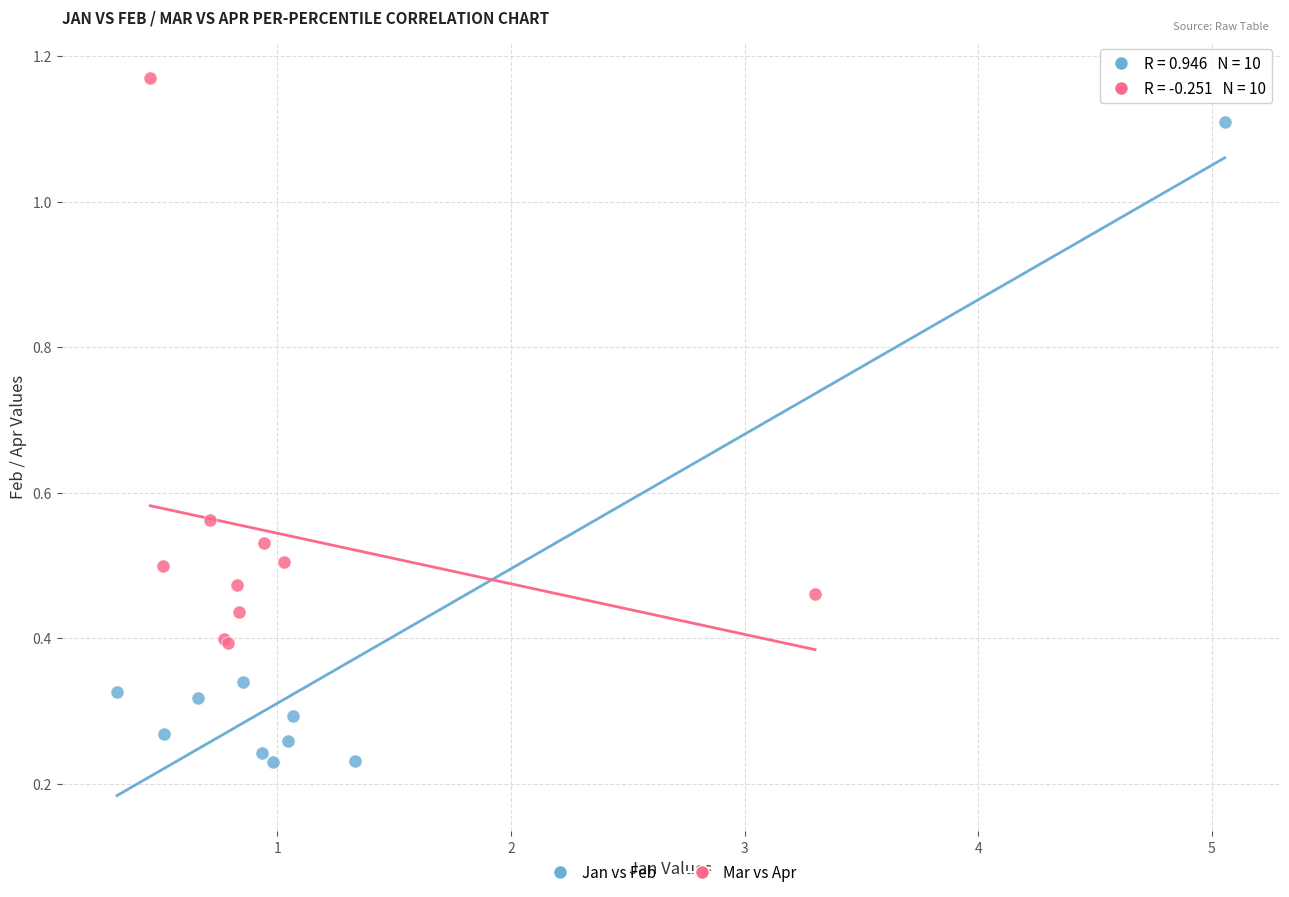

What are all the series names shown in the legend?

Jan vs Feb, Mar vs Apr